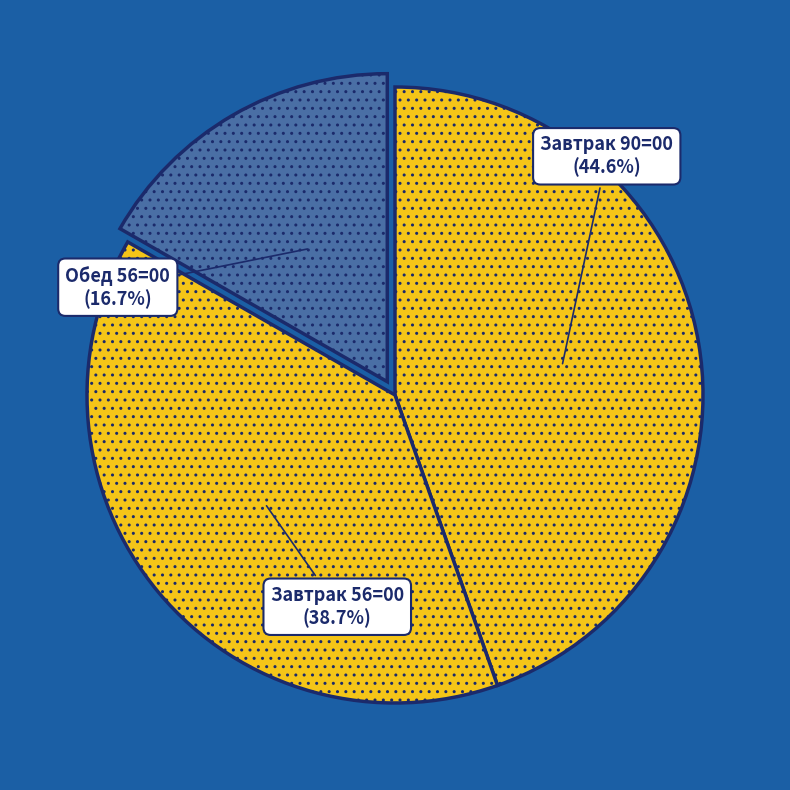

Rank the categories by value from lowest to highest.

Обед 56=00, Завтрак 56=00, Завтрак 90=00